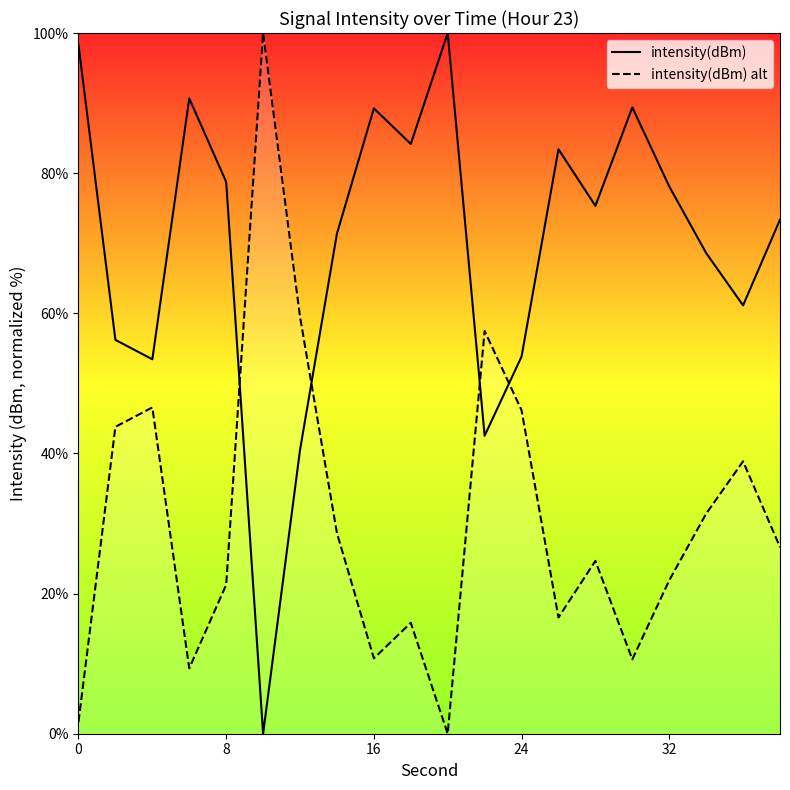

True or false: intensity(dBm) alt and intensity(dBm) intersect in this chart.

True